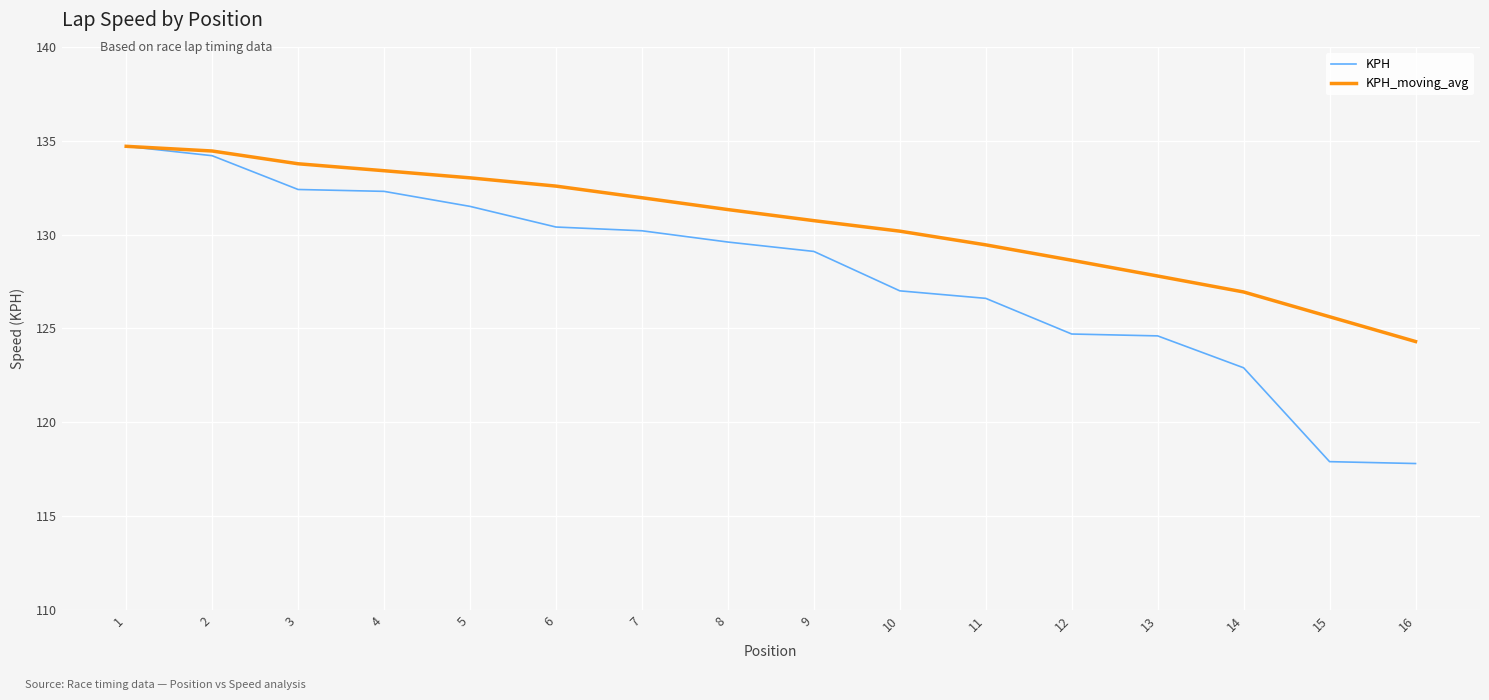

Rank the series at 9 from lowest to highest value.

KPH, KPH_moving_avg